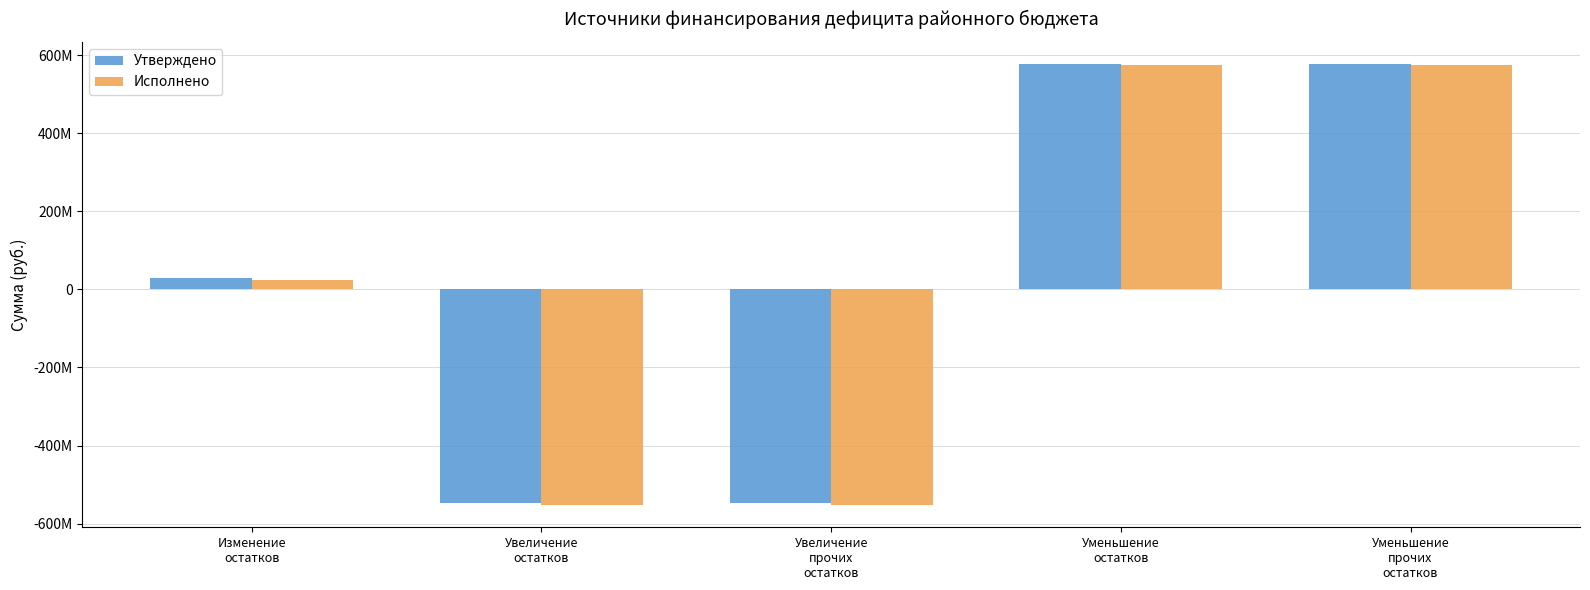

What position from the left is Уменьшение
остатков?

4